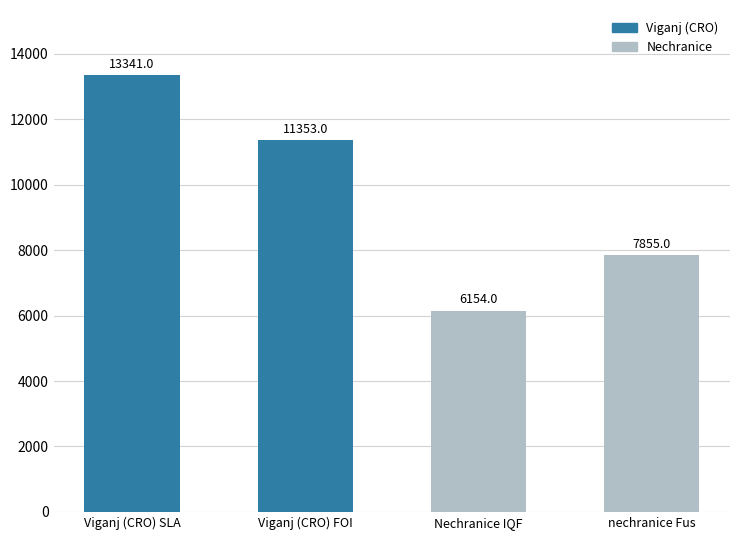

How many categories are shown in the chart?

4